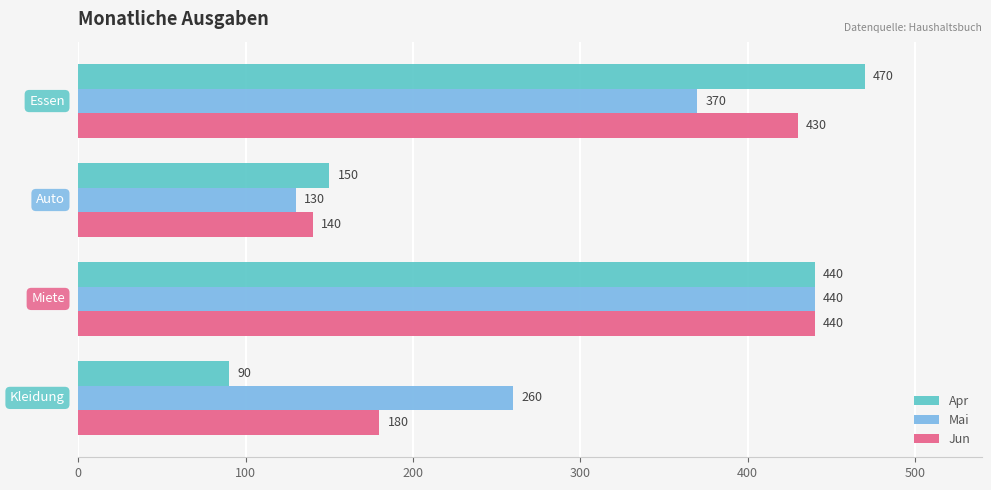

Which series has the widest spread of values?

Apr